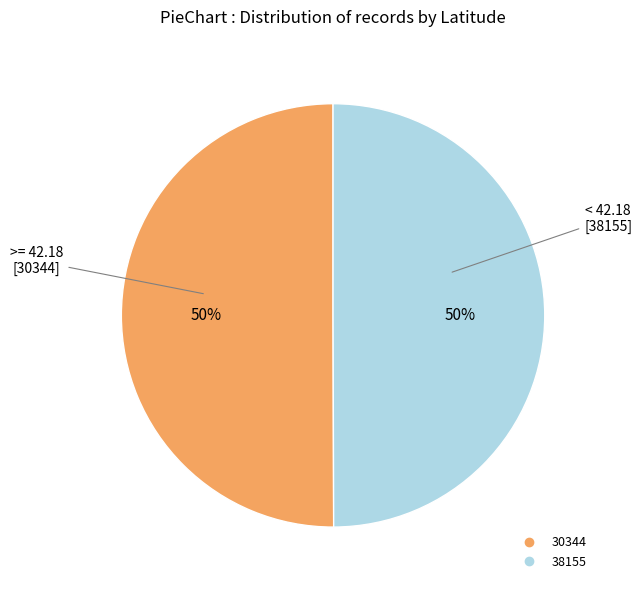

Do 38155 and 30344 together represent more than half of the pie?

Yes